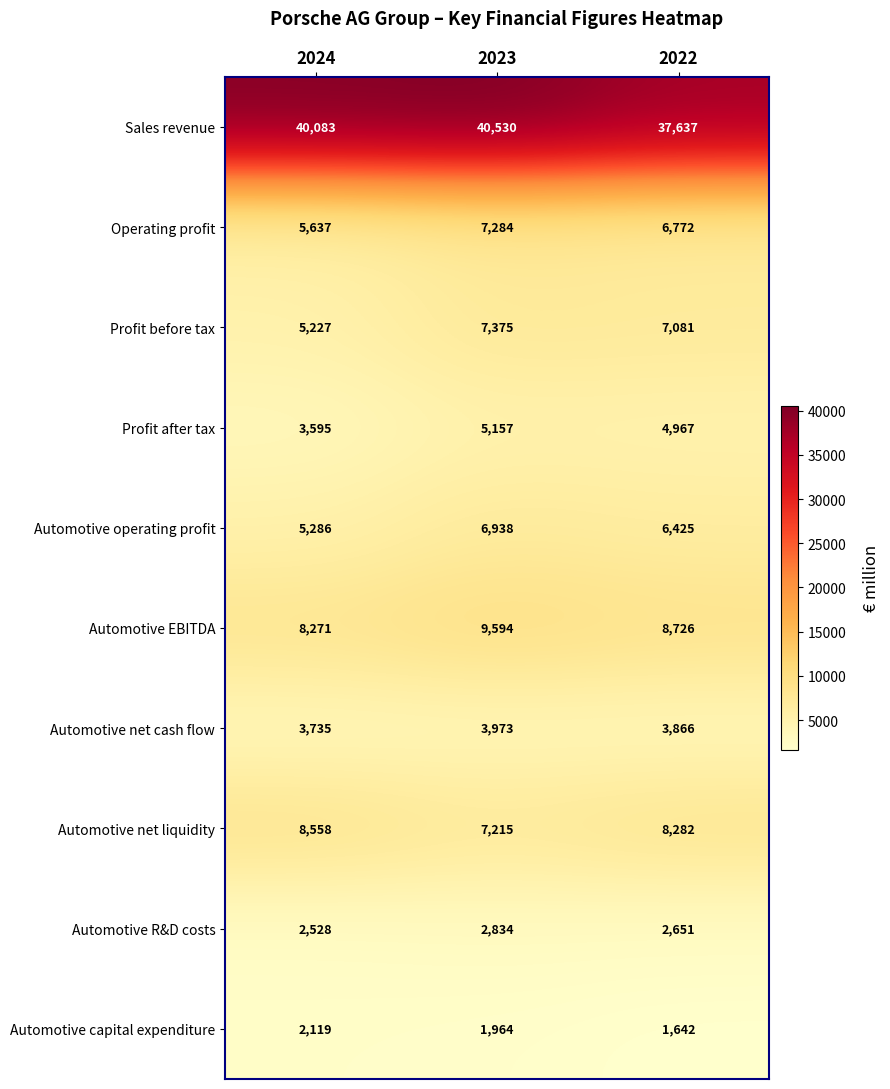

Count the number of data series in this chart.

10